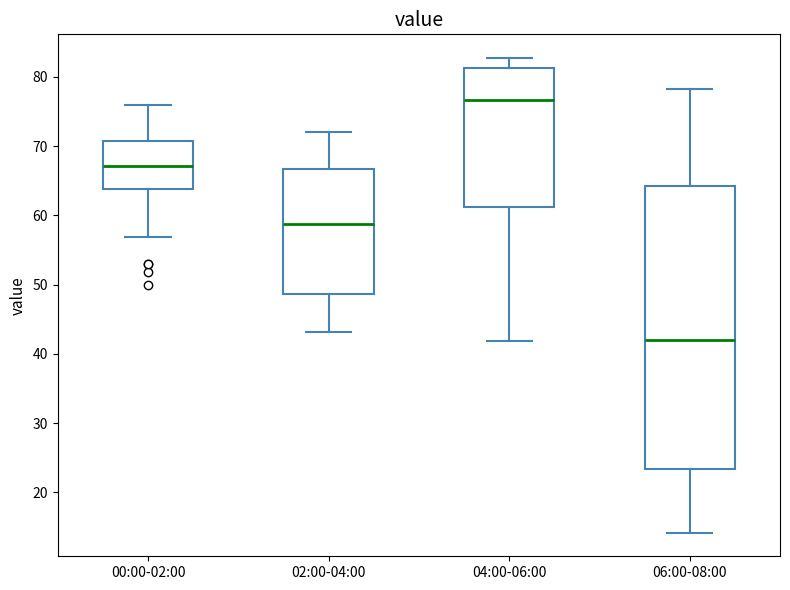

Reading left to right, read every box against the y-axis: the position of its median line, the range the box covers, and the ends of its whiskers. The values are not printed on the chart, so give them approximately, as read against the axis.

00:00-02:00: median 67, box 64 to 71, whiskers 57 to 76
02:00-04:00: median 59, box 49 to 67, whiskers 43 to 72
04:00-06:00: median 77, box 61 to 81, whiskers 42 to 83
06:00-08:00: median 42, box 23 to 64, whiskers 14 to 78